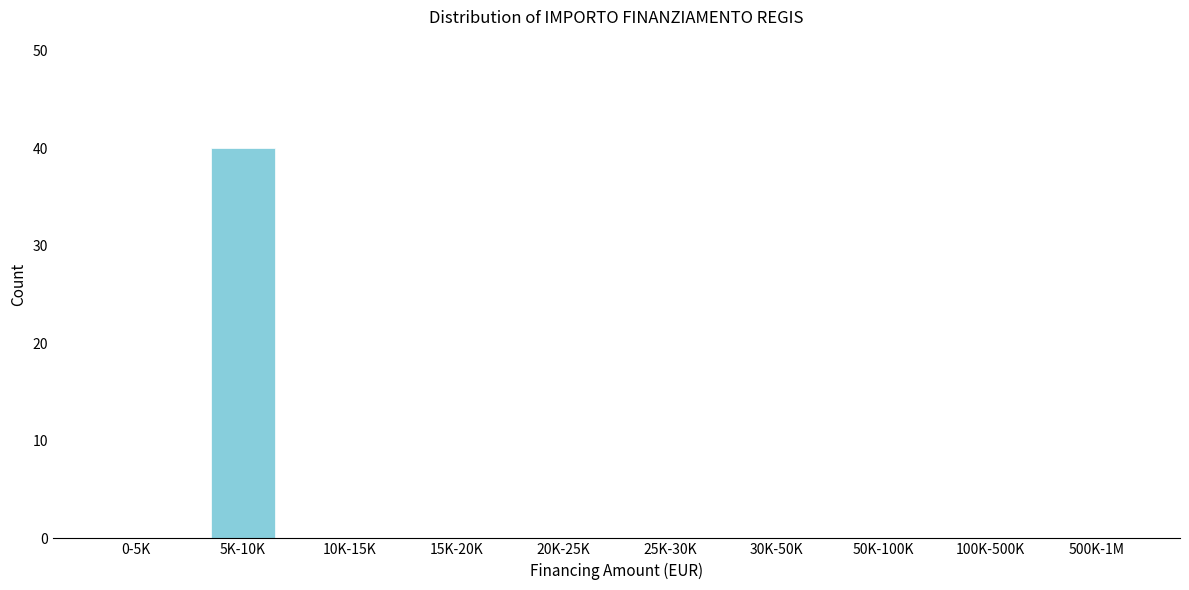

Reading right to left, list all the values displayed in this chart.

500K-1M=0	100K-500K=0	50K-100K=0	30K-50K=0	25K-30K=0	20K-25K=0	15K-20K=0	10K-15K=0	5K-10K=40	0-5K=0